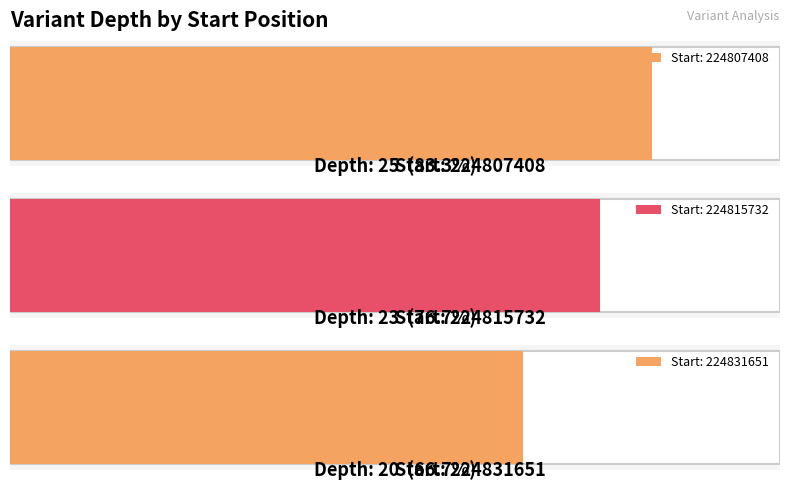

How many bars are there in total?

3